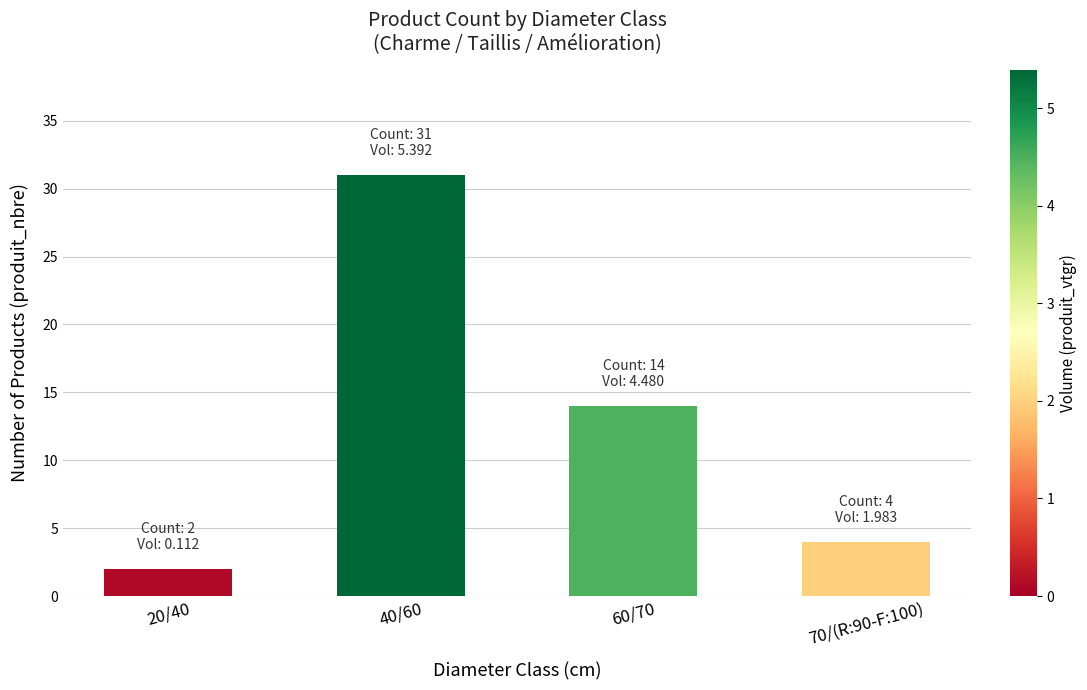

Where does the data first go above 14?

40/60